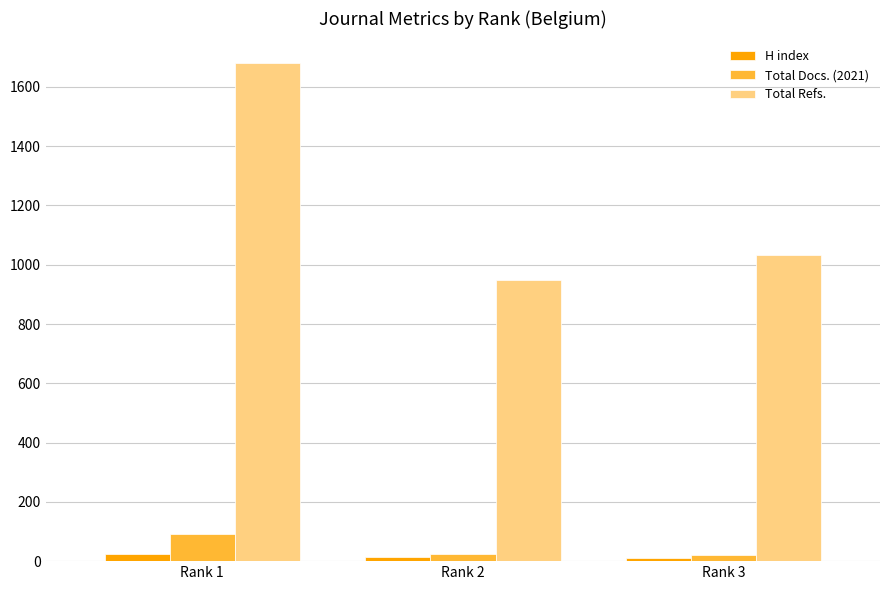

Count the H index values in the range 11 to 24.

3